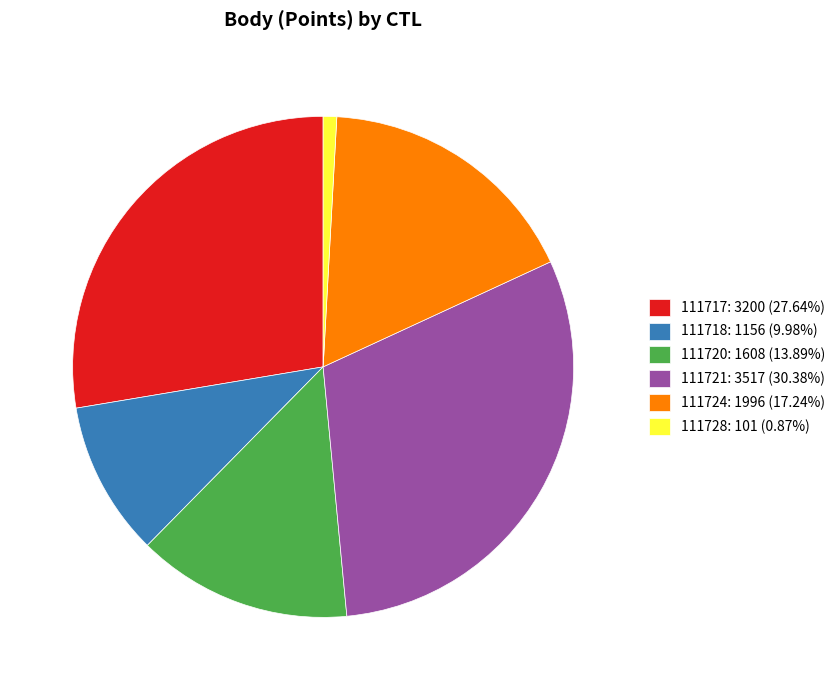

Is there a majority slice in this chart?

No